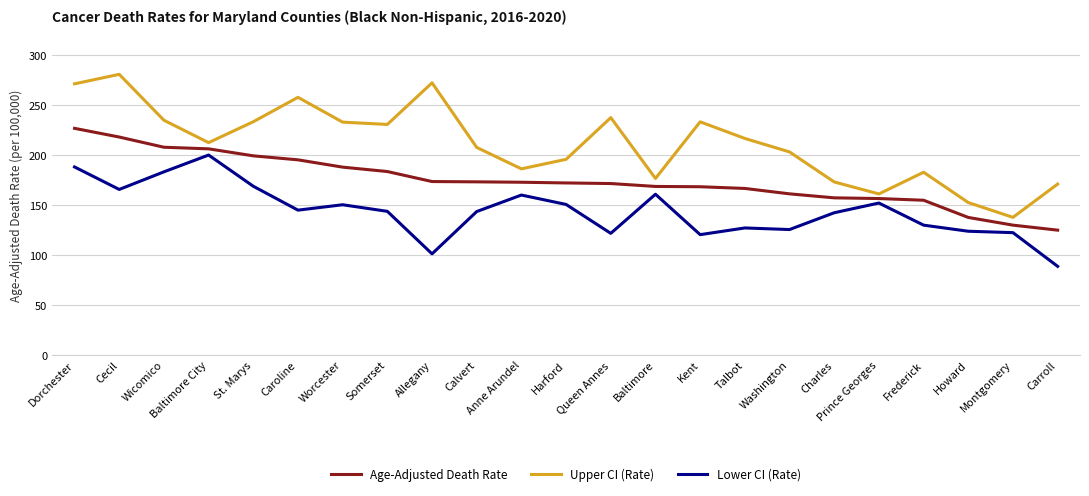

Which series has the largest total across all categories?

Upper CI (Rate)